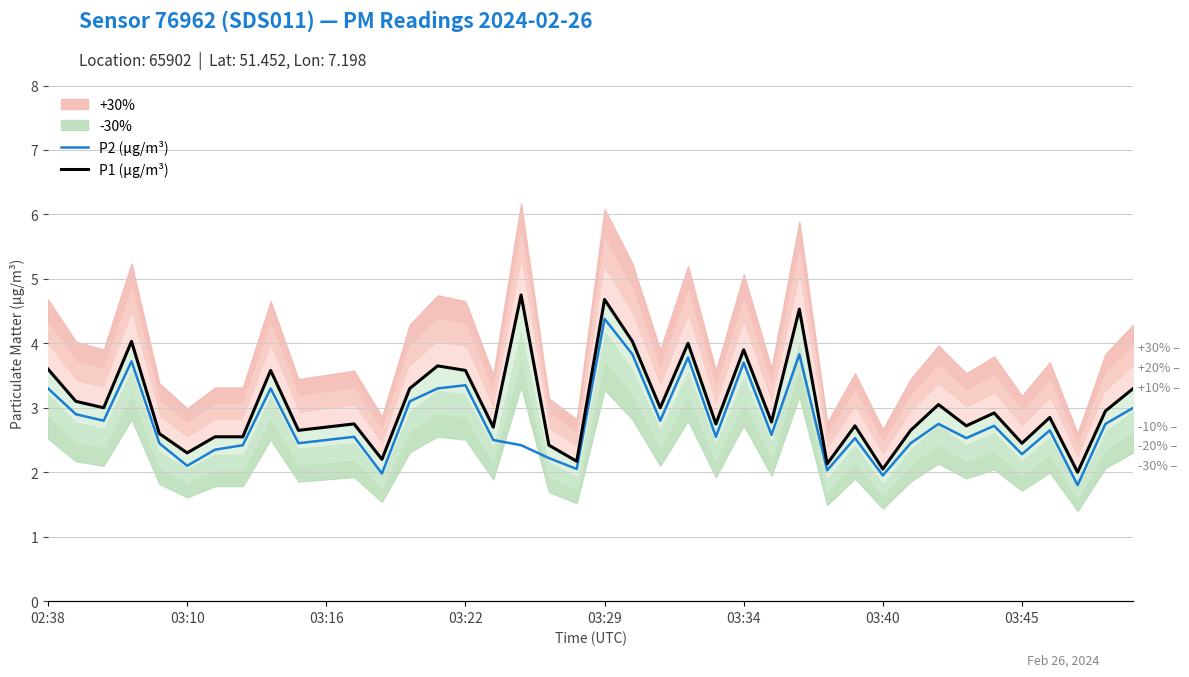

What is the difference between the maximum and minimum values in the P1 (µg/m³) series?

2.8